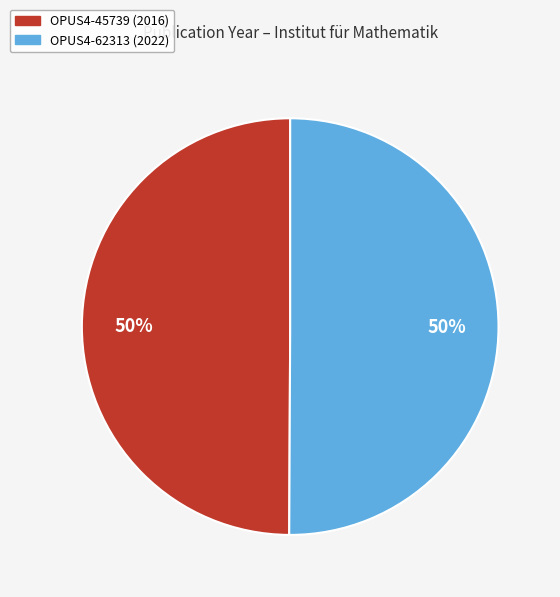

Is the sum of OPUS4-45739 and OPUS4-62313 greater than half?

Yes